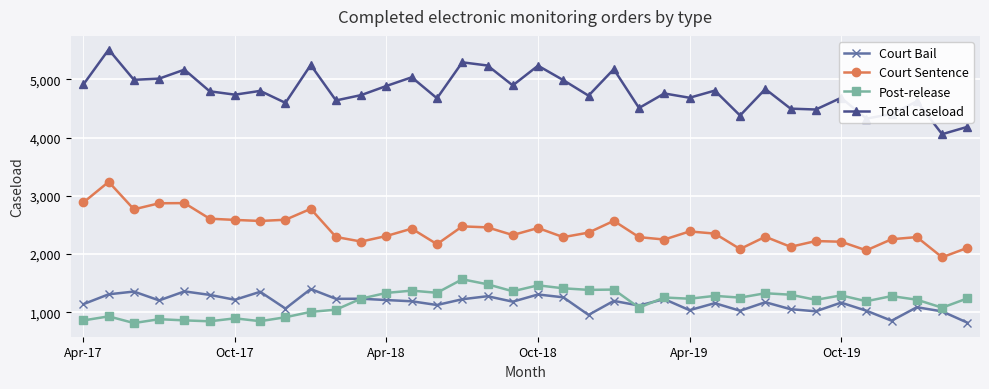

Which series has the widest spread of values?

Total caseload